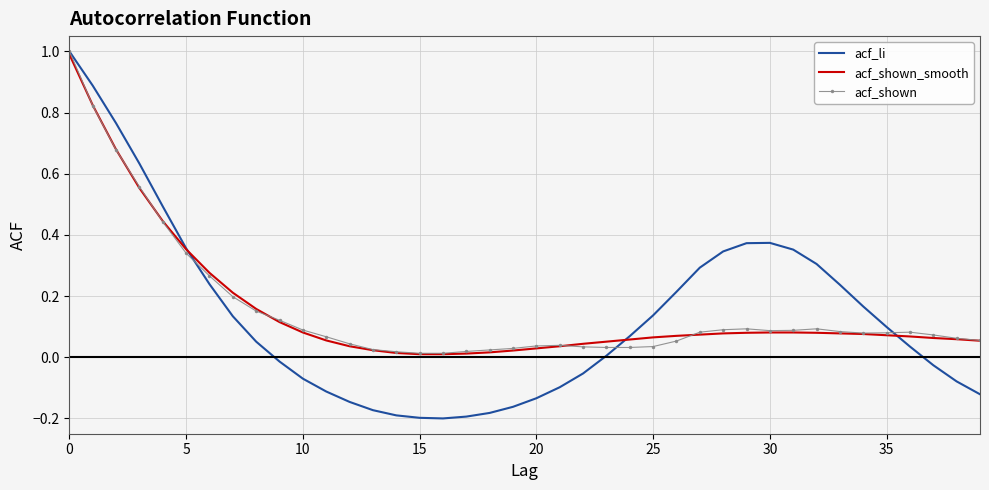

What is the maximum value for acf_shown?

1.0